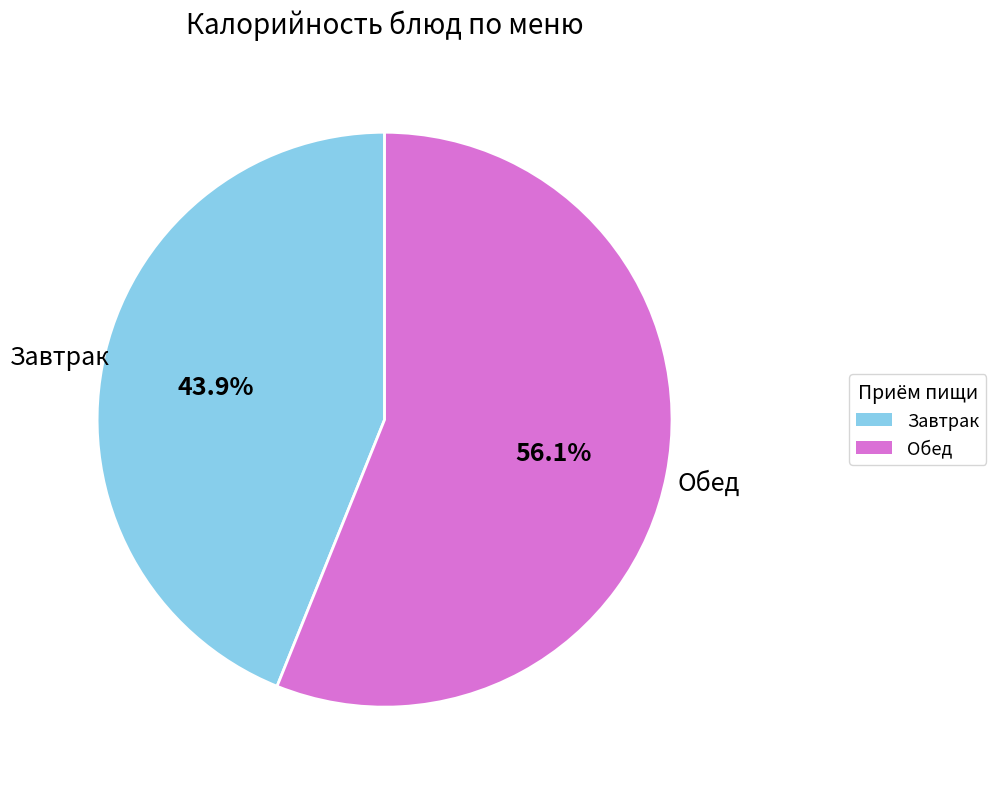

Is there a majority slice in this chart?

Yes